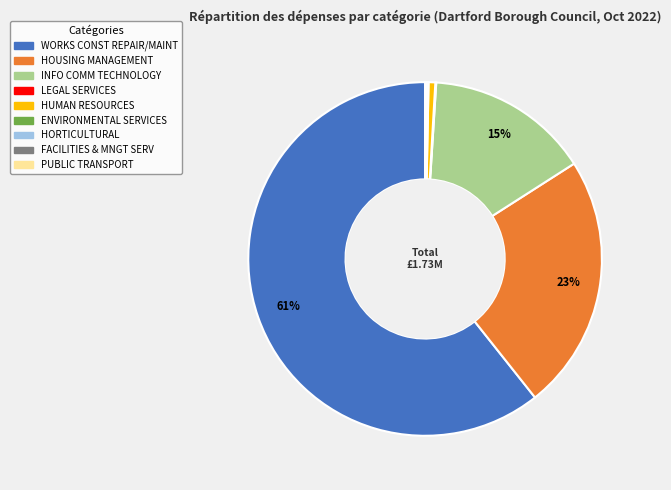

True or false: WORKS CONST REPAIR/MAINT accounts for 61% of the total.

True